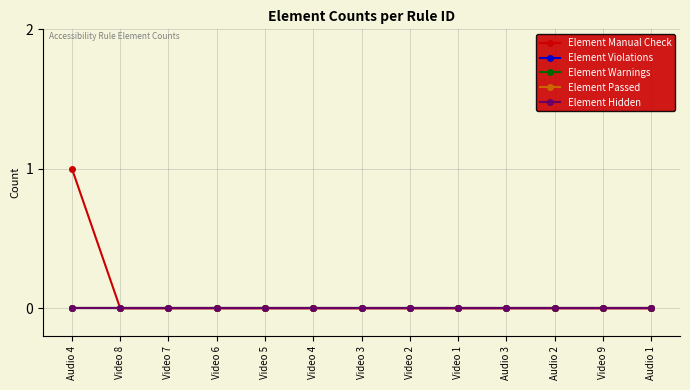

Reading left to right, transcribe all the data shown in this chart.

Element Manual Check: Audio 4=1	Video 8=0	Video 7=0	Video 6=0	Video 5=0	Video 4=0	Video 3=0	Video 2=0	Video 1=0	Audio 3=0	Audio 2=0	Video 9=0	Audio 1=0
Element Violations: Audio 4=0	Video 8=0	Video 7=0	Video 6=0	Video 5=0	Video 4=0	Video 3=0	Video 2=0	Video 1=0	Audio 3=0	Audio 2=0	Video 9=0	Audio 1=0
Element Warnings: Audio 4=0	Video 8=0	Video 7=0	Video 6=0	Video 5=0	Video 4=0	Video 3=0	Video 2=0	Video 1=0	Audio 3=0	Audio 2=0	Video 9=0	Audio 1=0
Element Passed: Audio 4=0	Video 8=0	Video 7=0	Video 6=0	Video 5=0	Video 4=0	Video 3=0	Video 2=0	Video 1=0	Audio 3=0	Audio 2=0	Video 9=0	Audio 1=0
Element Hidden: Audio 4=0	Video 8=0	Video 7=0	Video 6=0	Video 5=0	Video 4=0	Video 3=0	Video 2=0	Video 1=0	Audio 3=0	Audio 2=0	Video 9=0	Audio 1=0